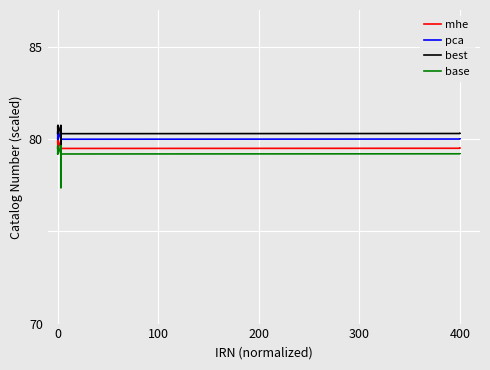

In base, how many points are higher than both neighbors (excluding endpoints)?

6